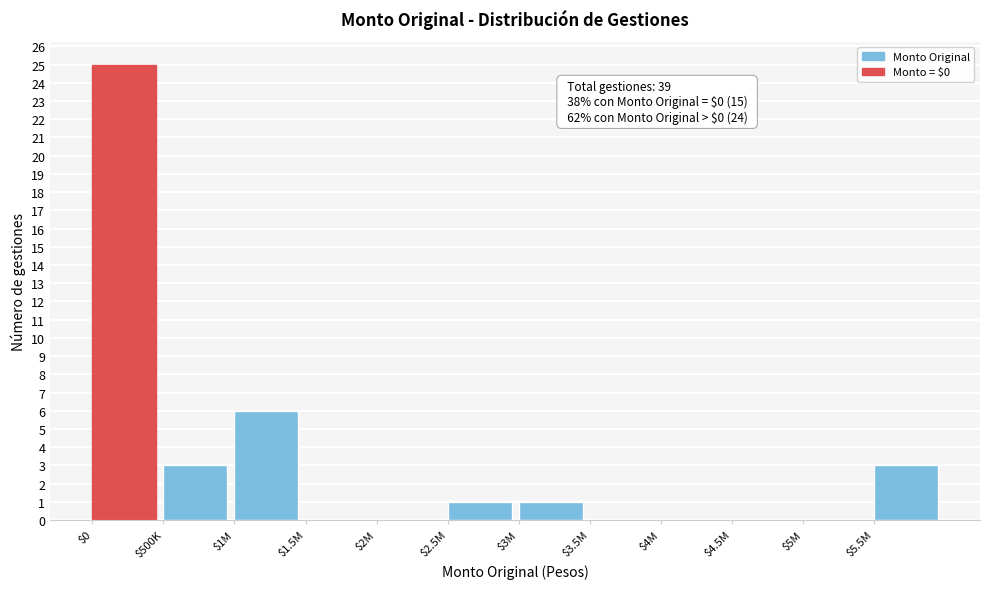

What value does the data have at $500K?

3